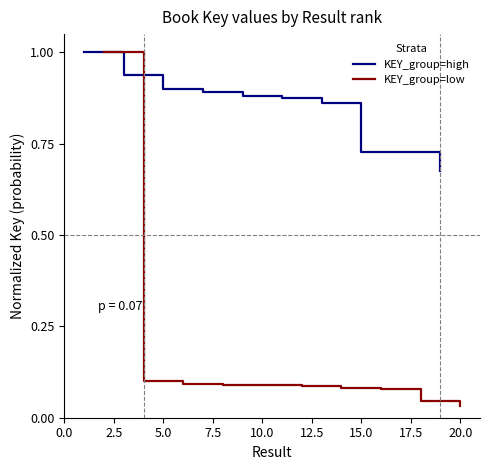

At which label is KEY_group=low closest to 0?

20.0